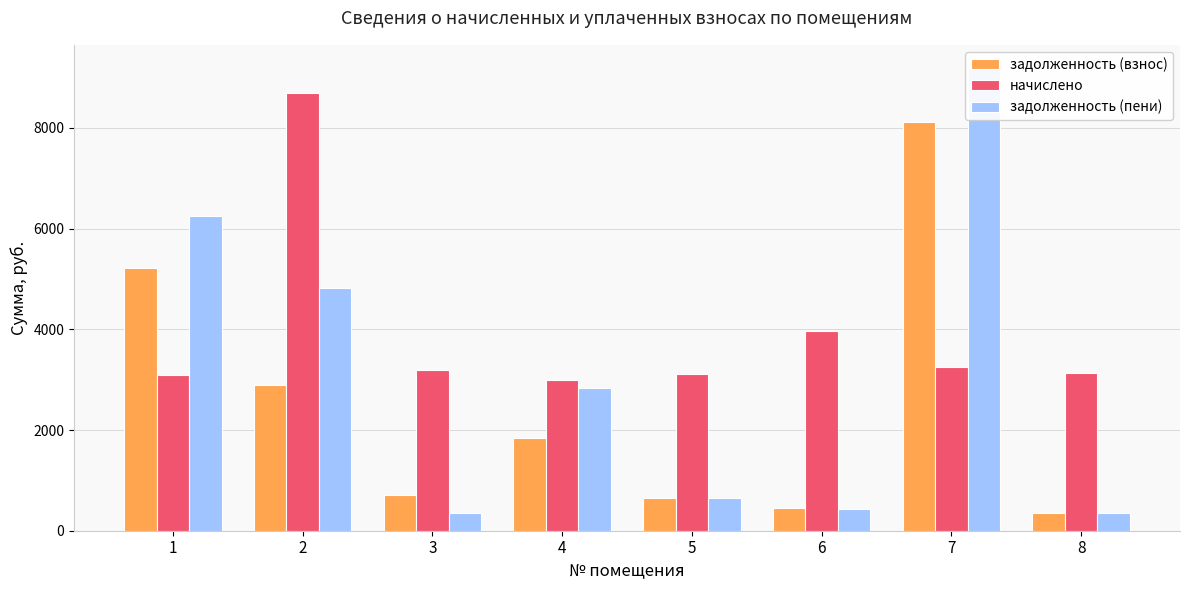

At 7, list the series in order from smallest to largest.

начислено, задолженность (взнос), задолженность (пени)